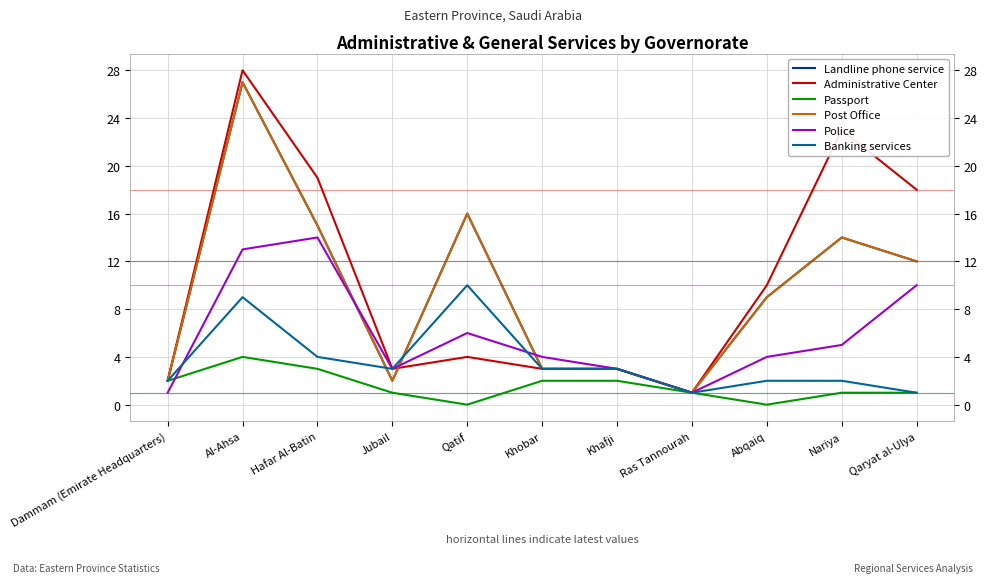

Is this an area chart (filled region under the line)?

No